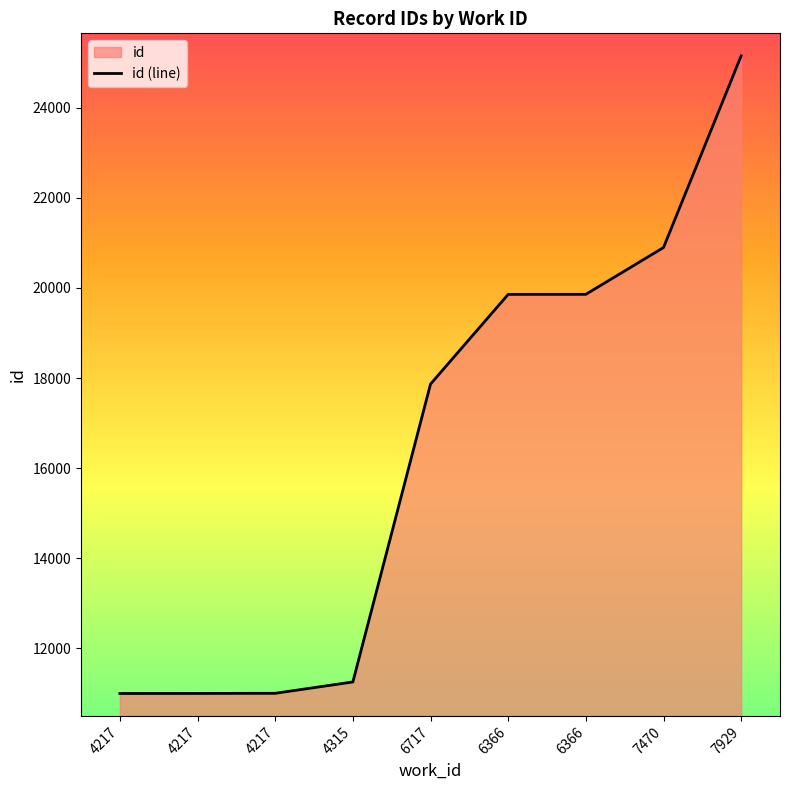

Reading left to right, list all the values displayed in this chart.

10995	10996	10999	11251	17866	19858	19859	20898	25155